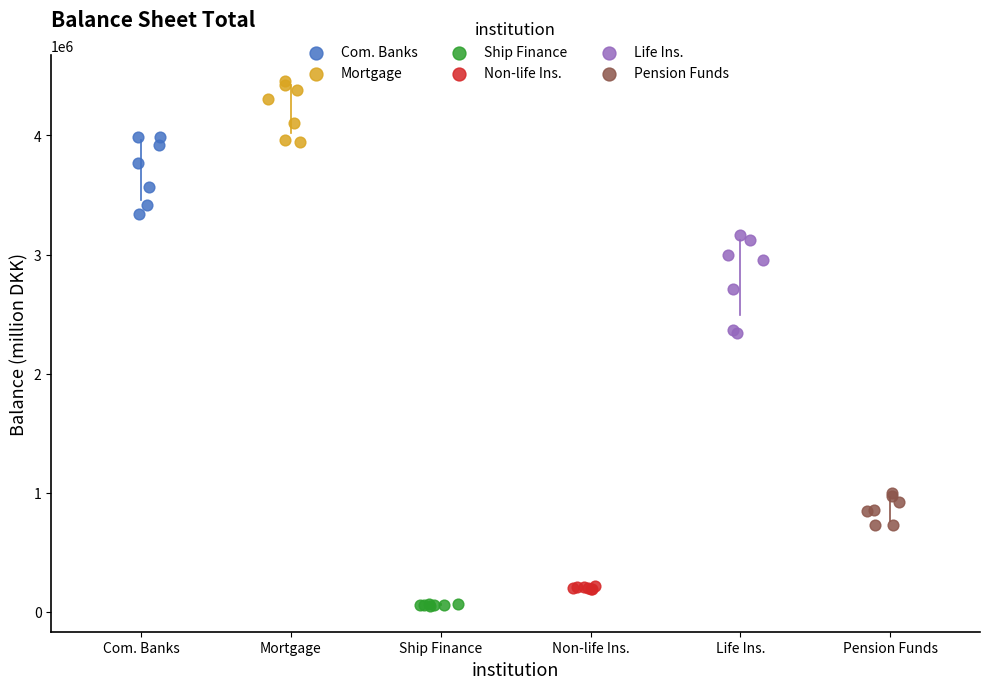

Which series contains the highest Y value?

Mortgage